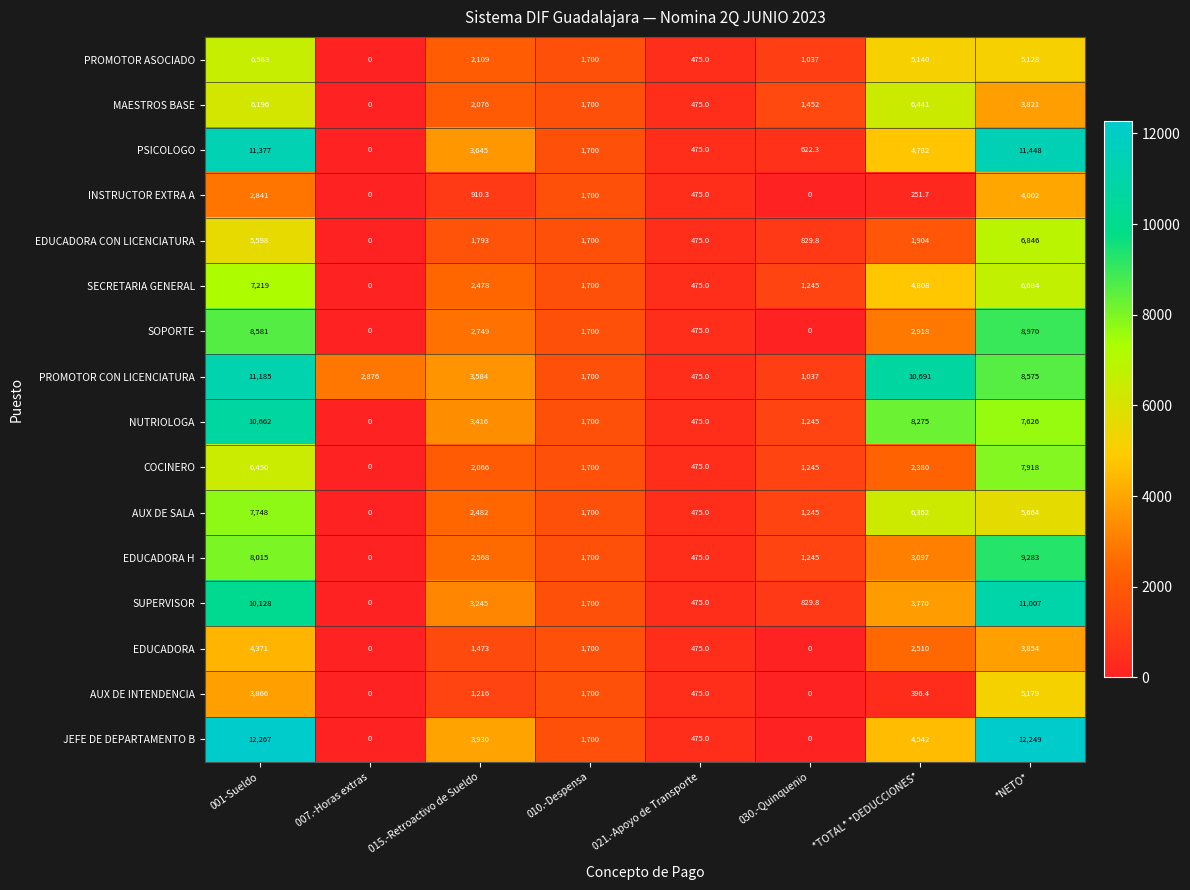

The value of PSICOLOGO at *TOTAL* *DEDUCCIONES* is 4782.0. True or false?

True